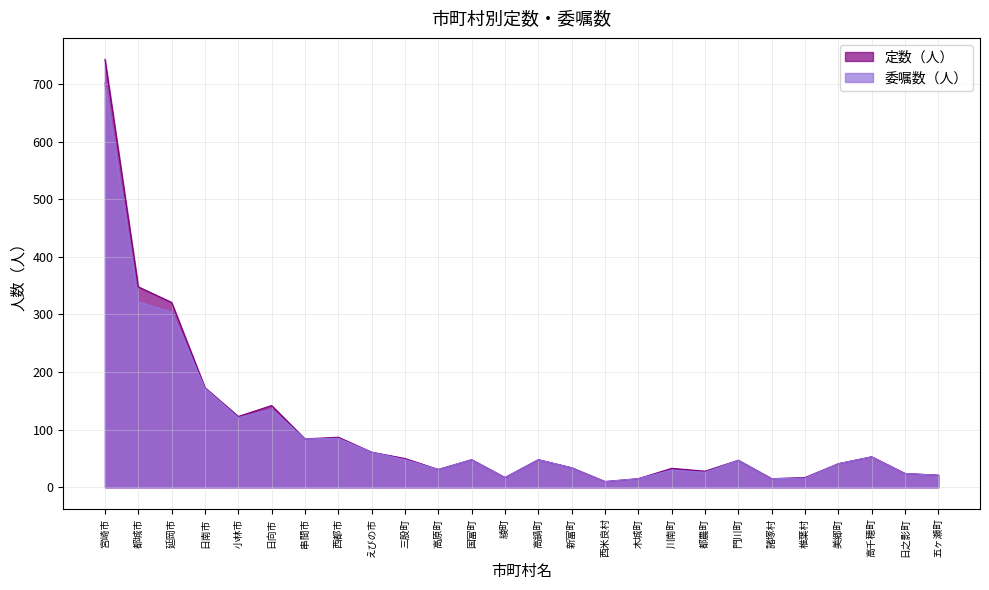

Is it true that 定数（人） equals 32 at 日之影町?

False